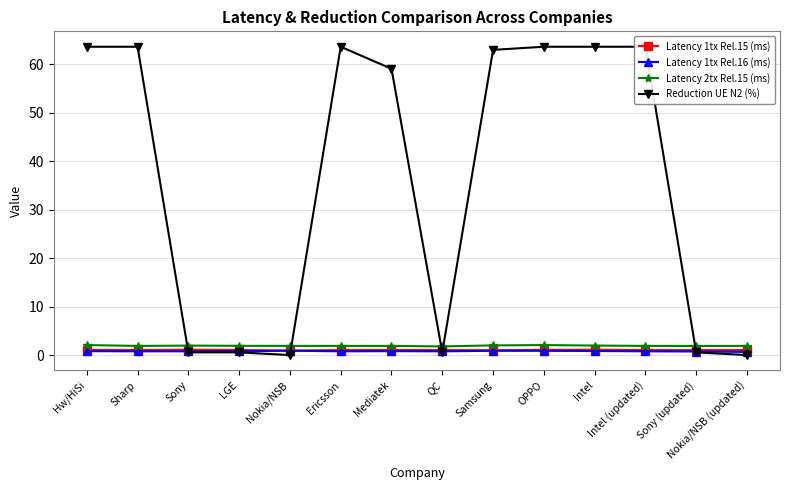

What is the lowest value of the Reduction UE N2 (%) series?

0.1